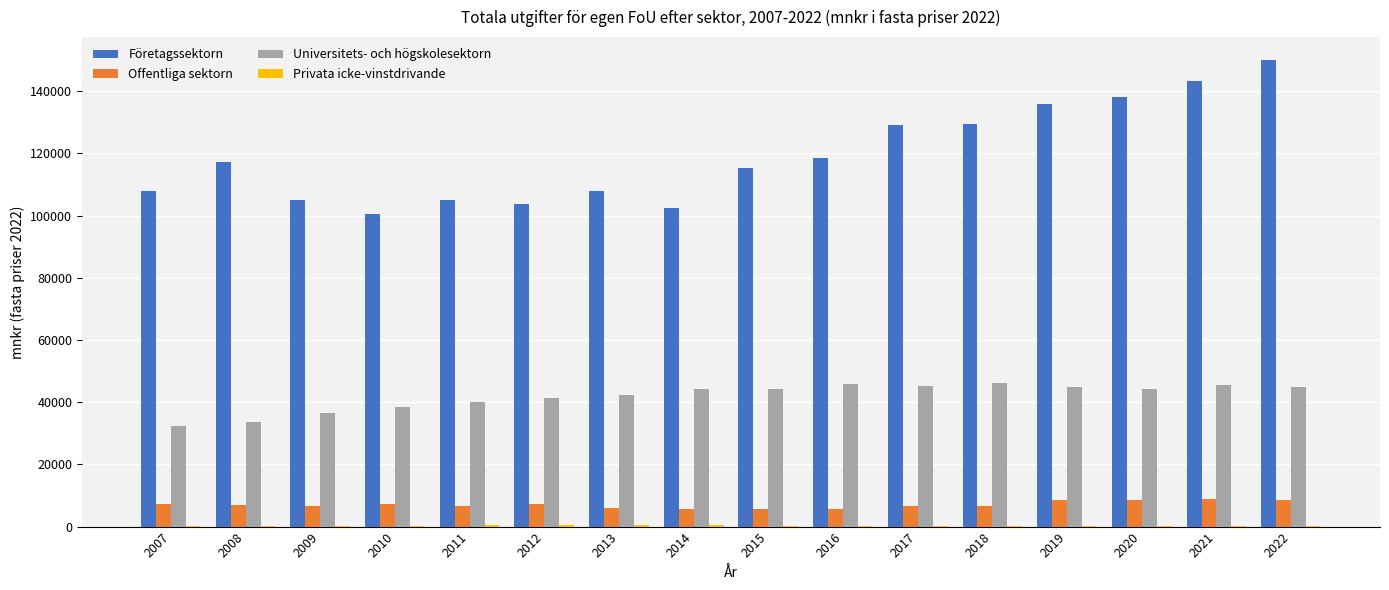

What is the sum of all Företagssektorn values?

1909852.6